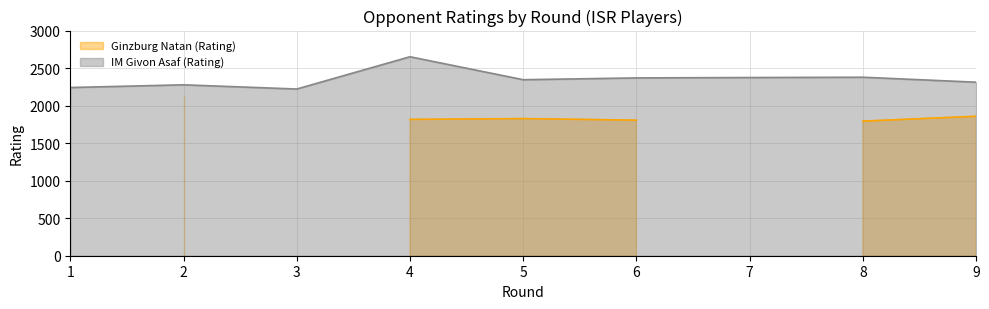

Where is the first local minimum?

3